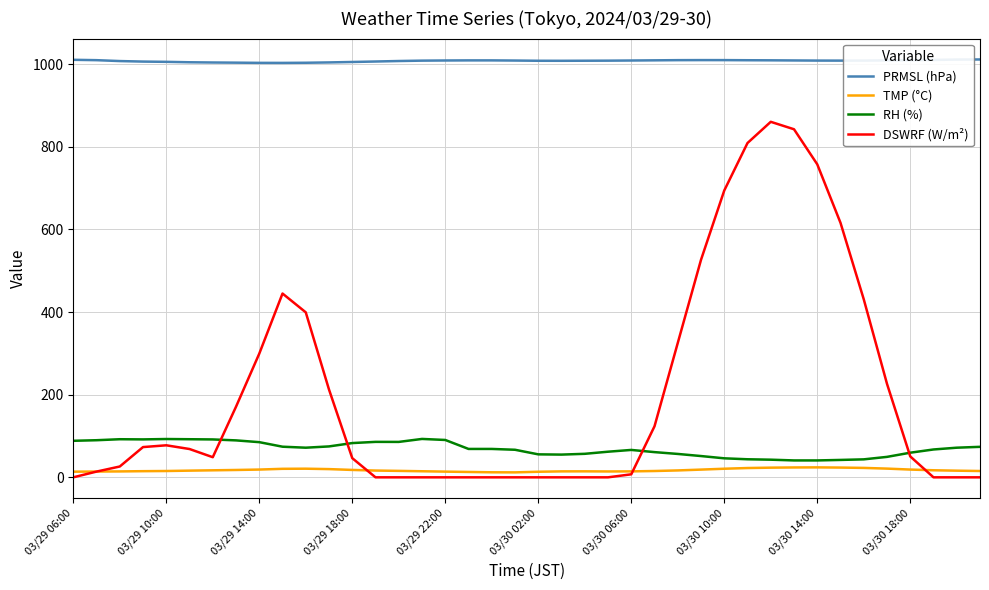

In TMP (°C), how many points are higher than both neighbors (excluding endpoints)?

3